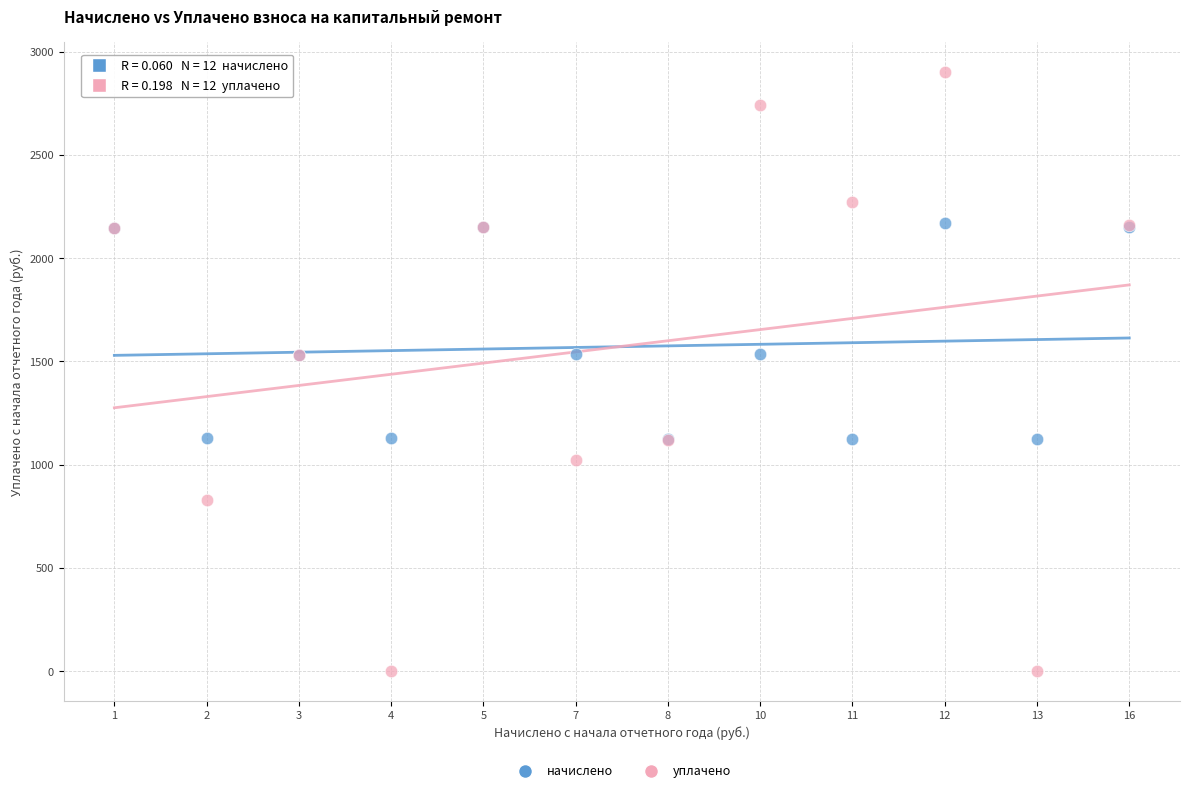

Which series reaches the maximum Y coordinate?

уплачено